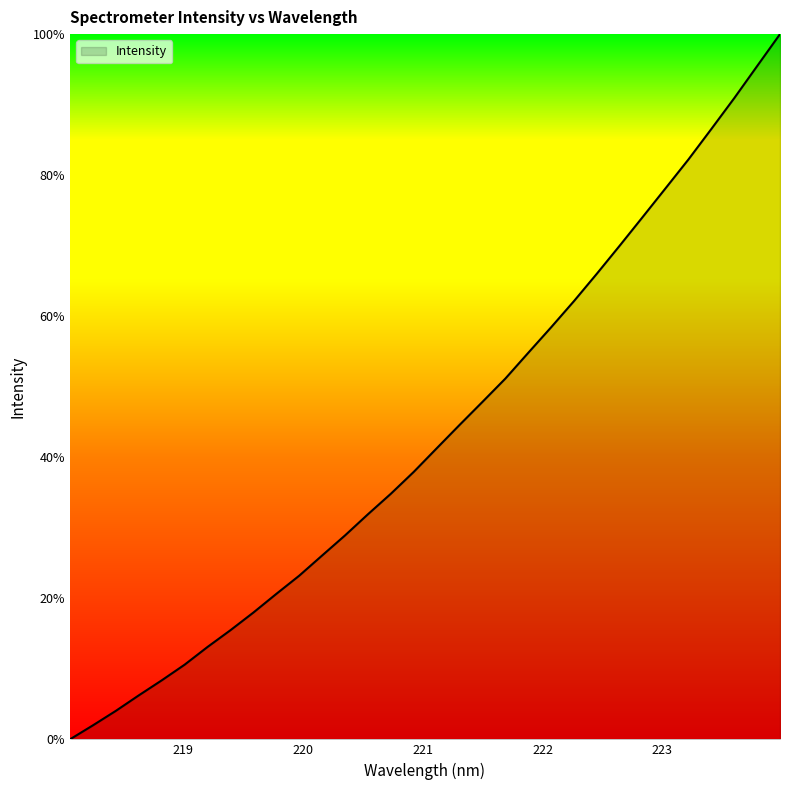

How many lines are shown in the chart?

1